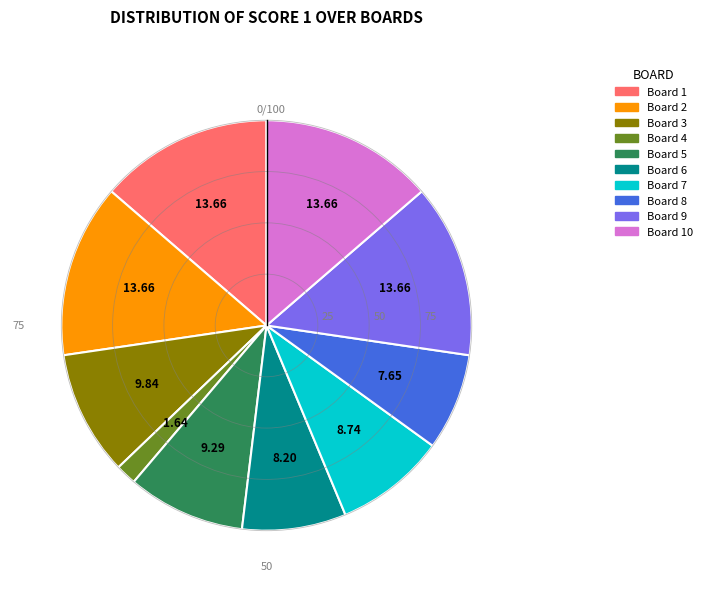

Is it true that Board 9 is 14% of the pie?

True